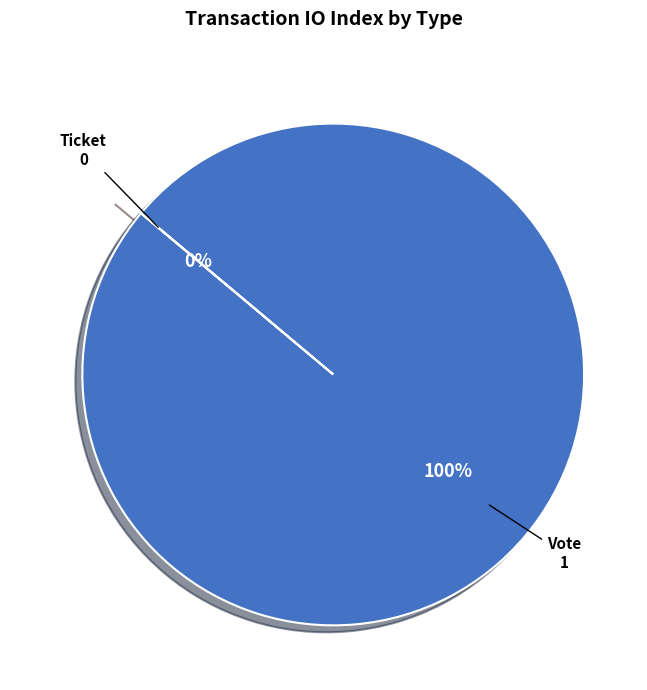

Is it true that Vote is 100% of the pie?

True